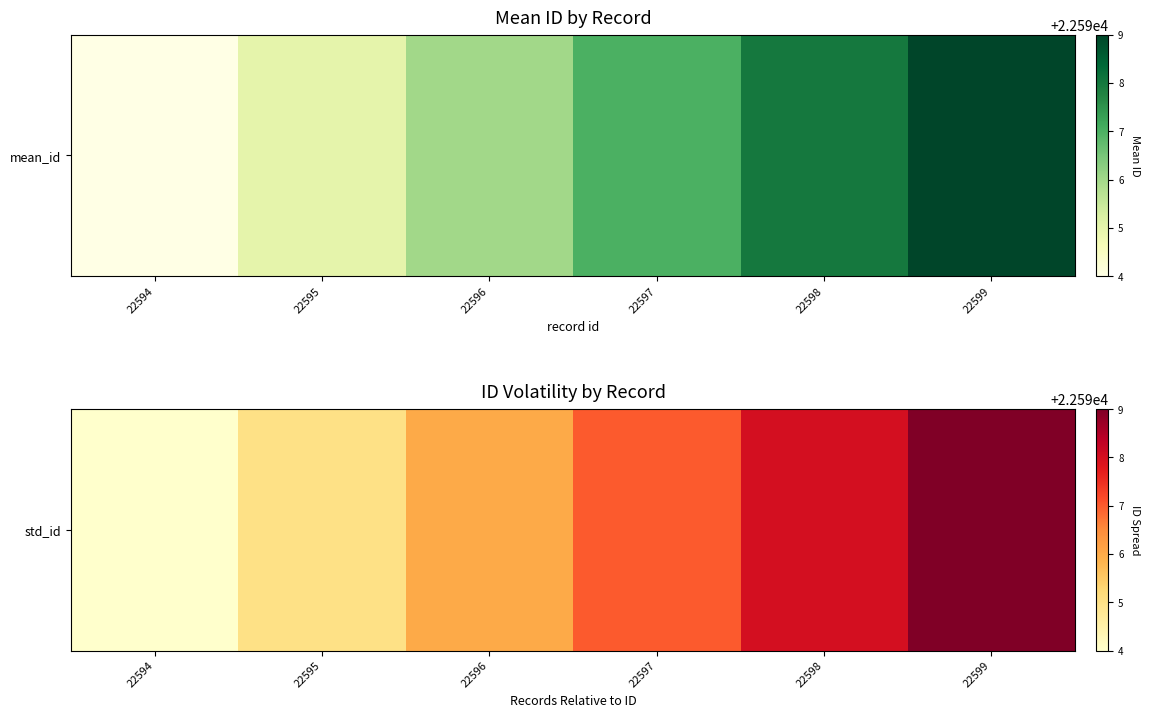

What is the difference between the values at 22595 and 22599?

4